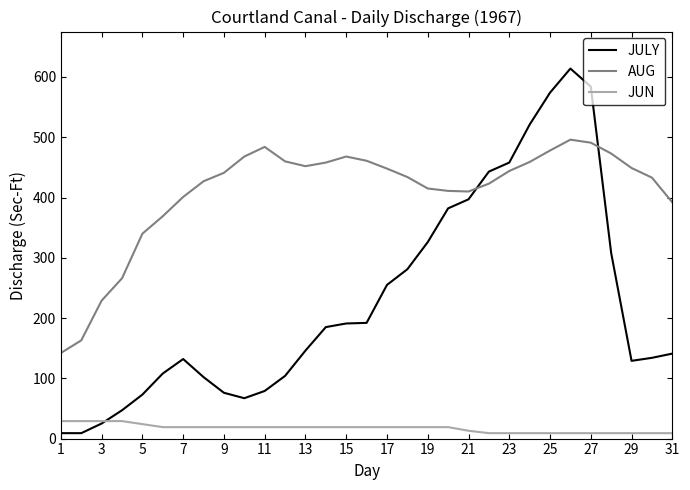

Which series has the largest total across all categories?

AUG